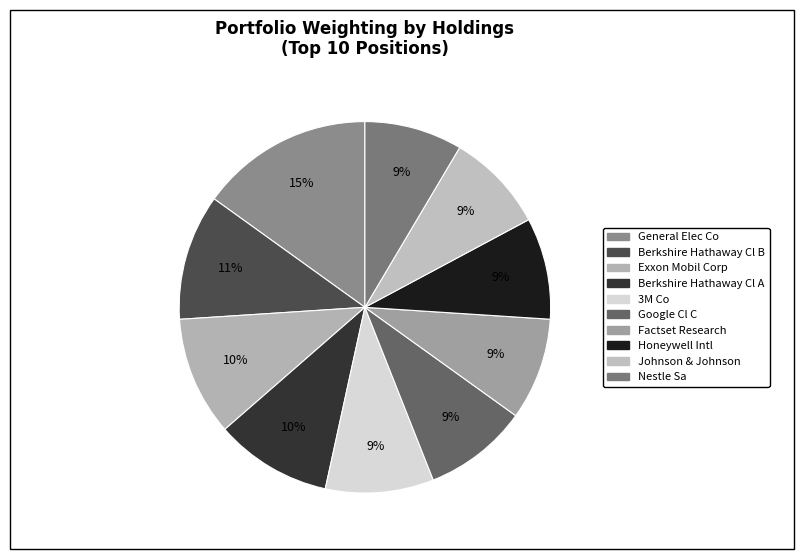

What is the change in value from Google Cl C to Factset Research?

-0.1